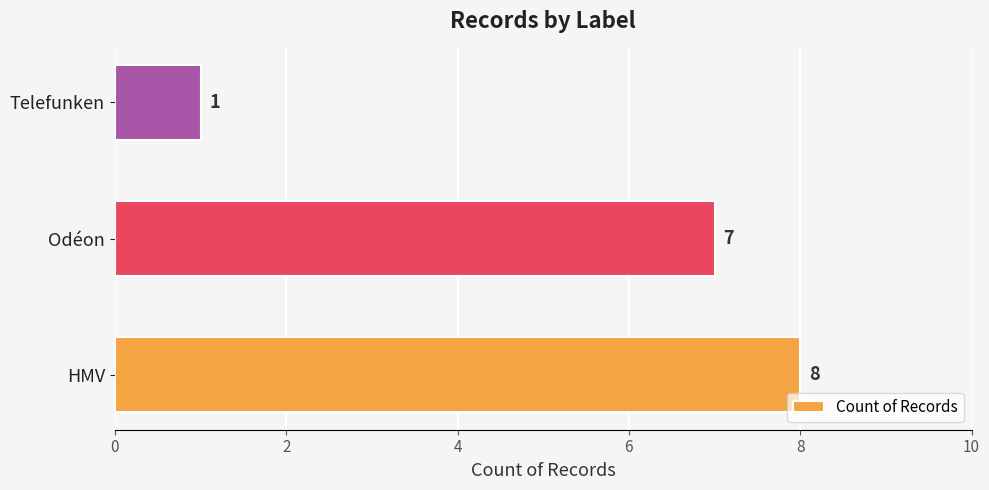

Reading top to bottom, list all the values displayed in this chart.

1	7	8